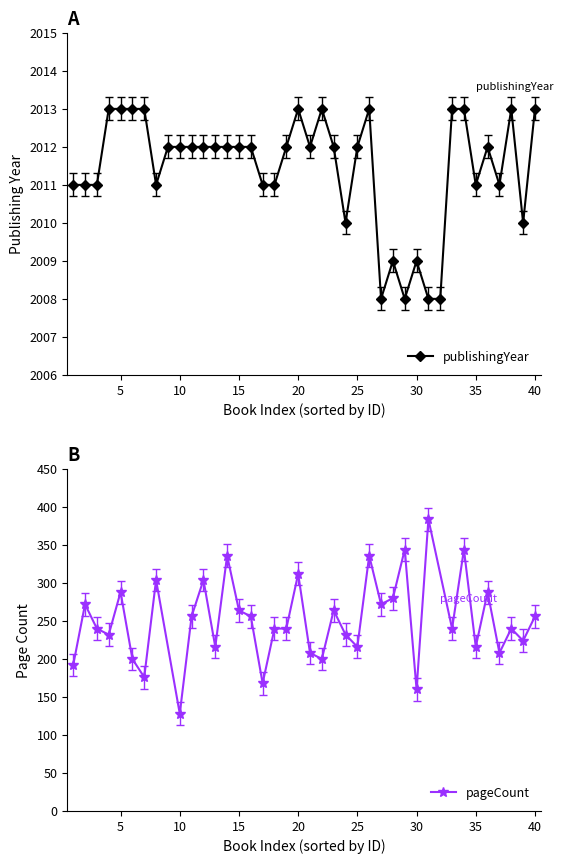

What are all the series names shown in the legend?

publishingYear, pageCount